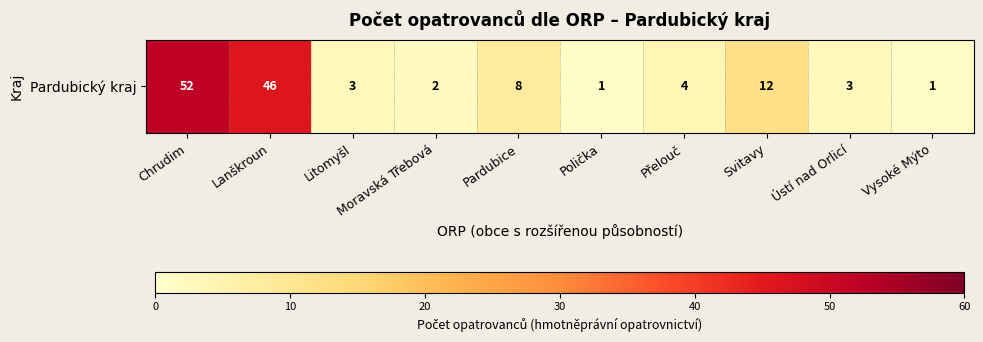

The value at Svitavy is 12. True or false?

True